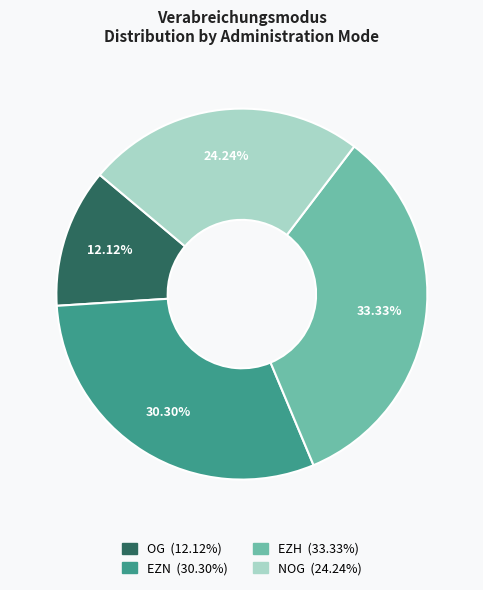

Count the number of slices in the pie.

4